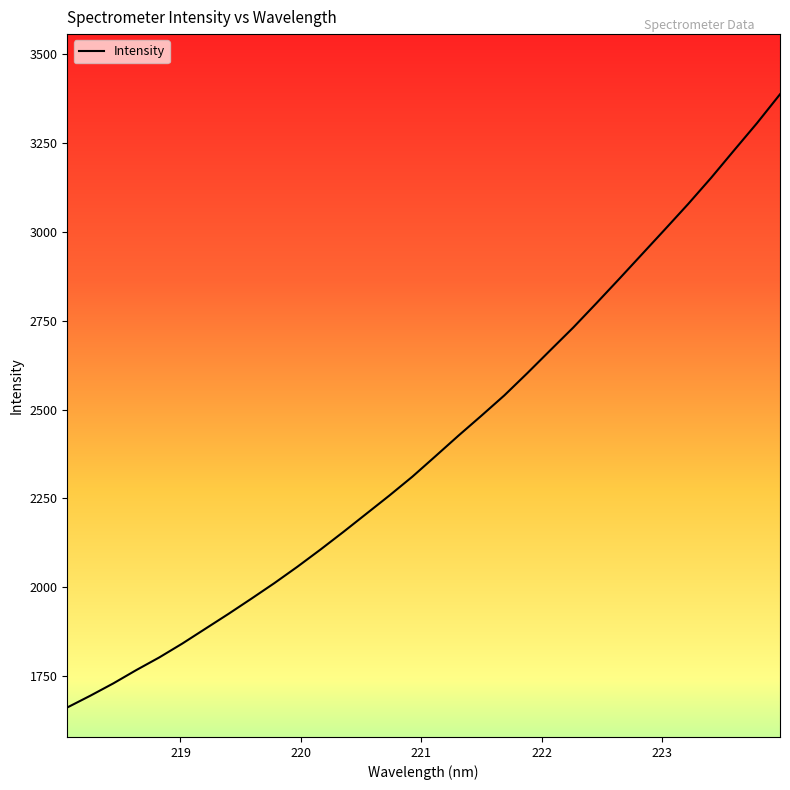

What is the smallest value displayed?

1661.1